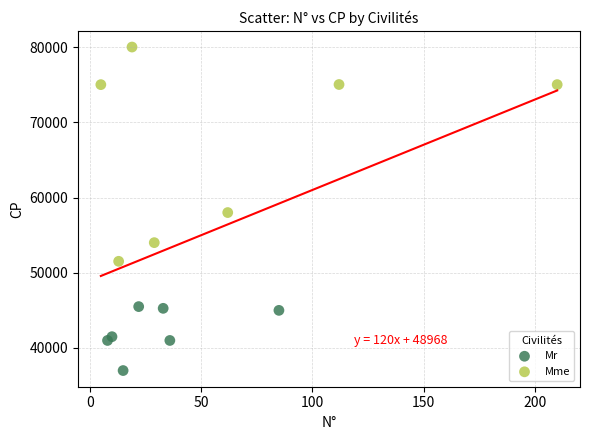

Which series contains the lowest Y value?

Mr